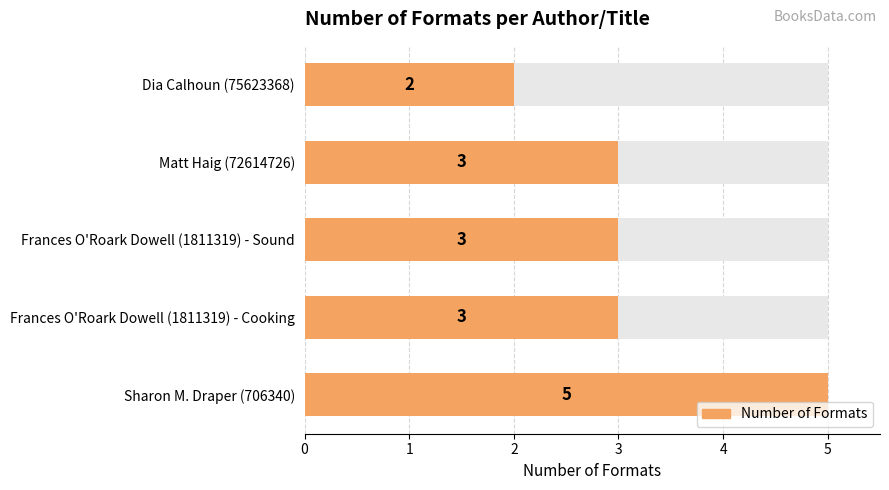

How many categories are shown in the chart?

5